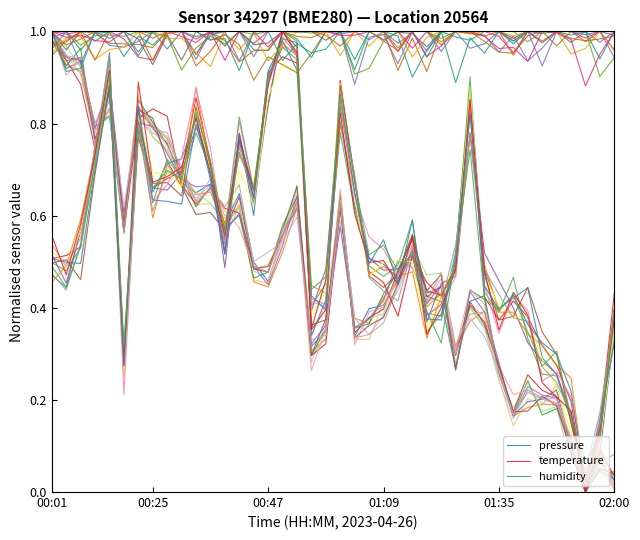

What is the highest value of the pressure series?

1.0